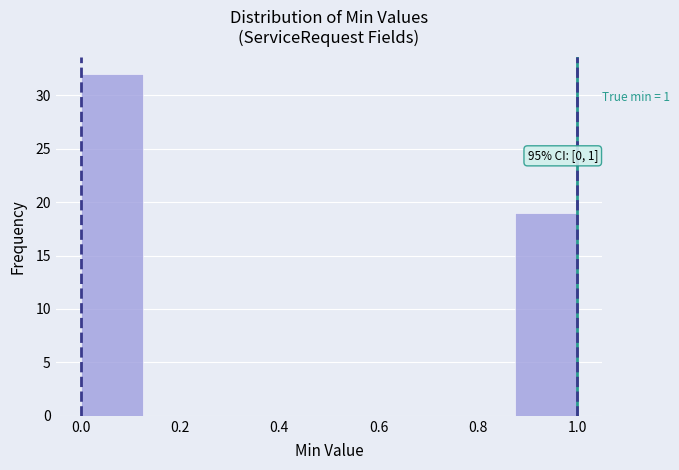

Which range on the x-axis has the tallest bar?

0.000 to 0.125